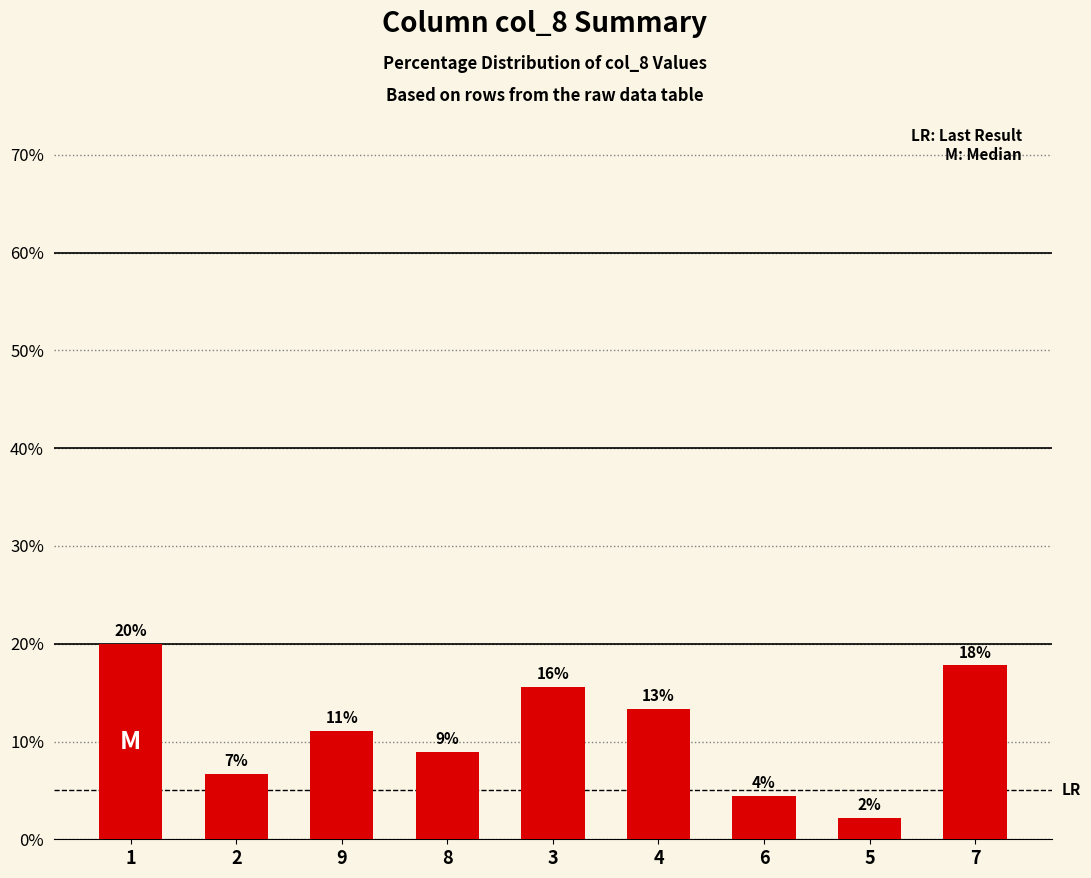

What is the greatest value displayed?

20.0